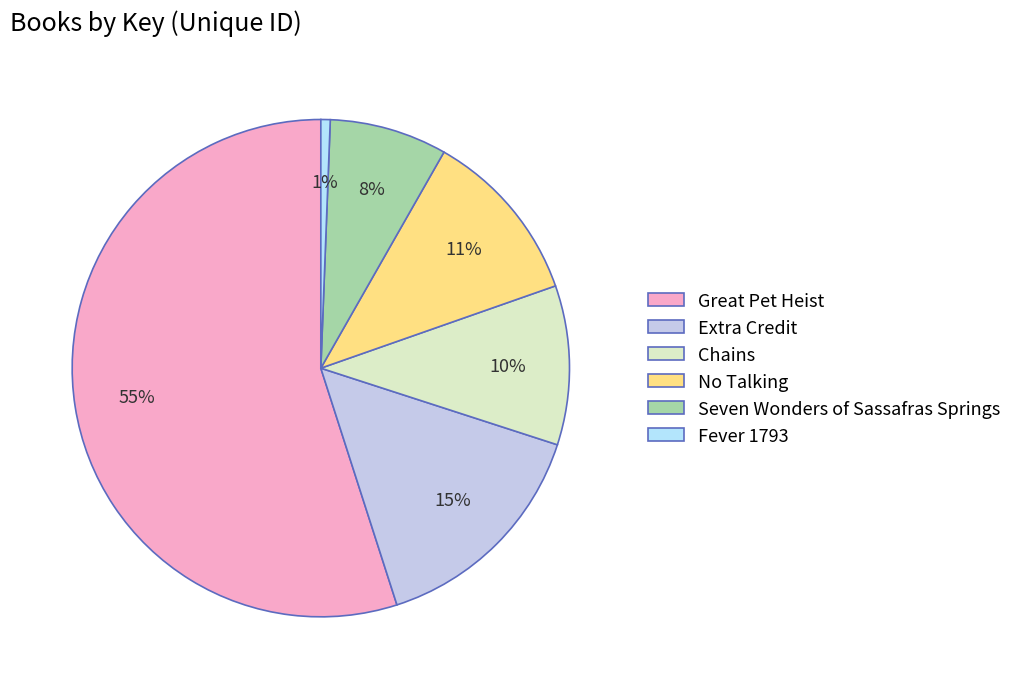

How many slices are in this pie chart?

6